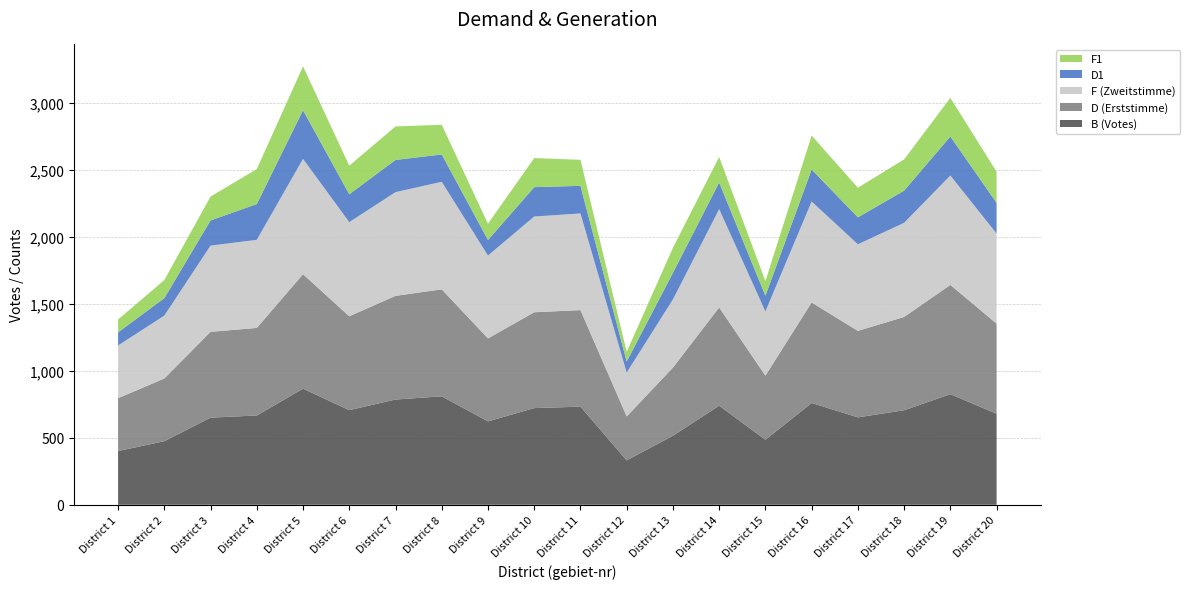

Reading right to left, what are all the values shown in this chart?

B (Votes): 20=679	19=825	18=705	17=652	16=759	15=485	14=739	13=515	12=331	11=732	10=721	9=622	8=809	7=785	6=706	5=866	4=666	3=650	2=474	1=401
D (Erststimme): 20=672	19=815	18=696	17=645	16=750	15=478	14=733	13=508	12=328	11=720	10=715	9=619	8=798	7=773	6=700	5=854	4=653	3=640	2=468	1=394
F (Zweitstimme): 20=672	19=816	18=702	17=646	16=753	15=479	14=733	13=509	12=327	11=721	10=714	9=618	8=802	7=774	6=702	5=860	4=657	3=643	2=469	1=393
D1: 20=229	19=291	18=240	17=201	16=239	15=117	14=199	13=198	12=83	11=206	10=219	9=116	8=204	7=240	6=208	5=363	4=267	3=188	2=130	1=98
F1: 20=232	19=288	18=233	17=221	16=253	15=109	14=190	13=187	12=72	11=194	10=217	9=121	8=221	7=250	6=213	5=327	4=261	3=178	2=135	1=96